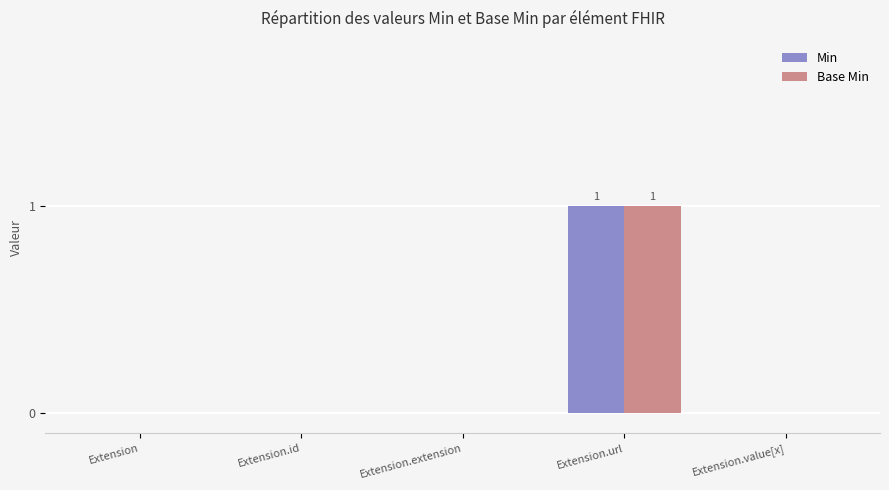

Reading right to left, what are all the values shown in this chart?

Min: 0	1	0	0	0
Base Min: 0	1	0	0	0